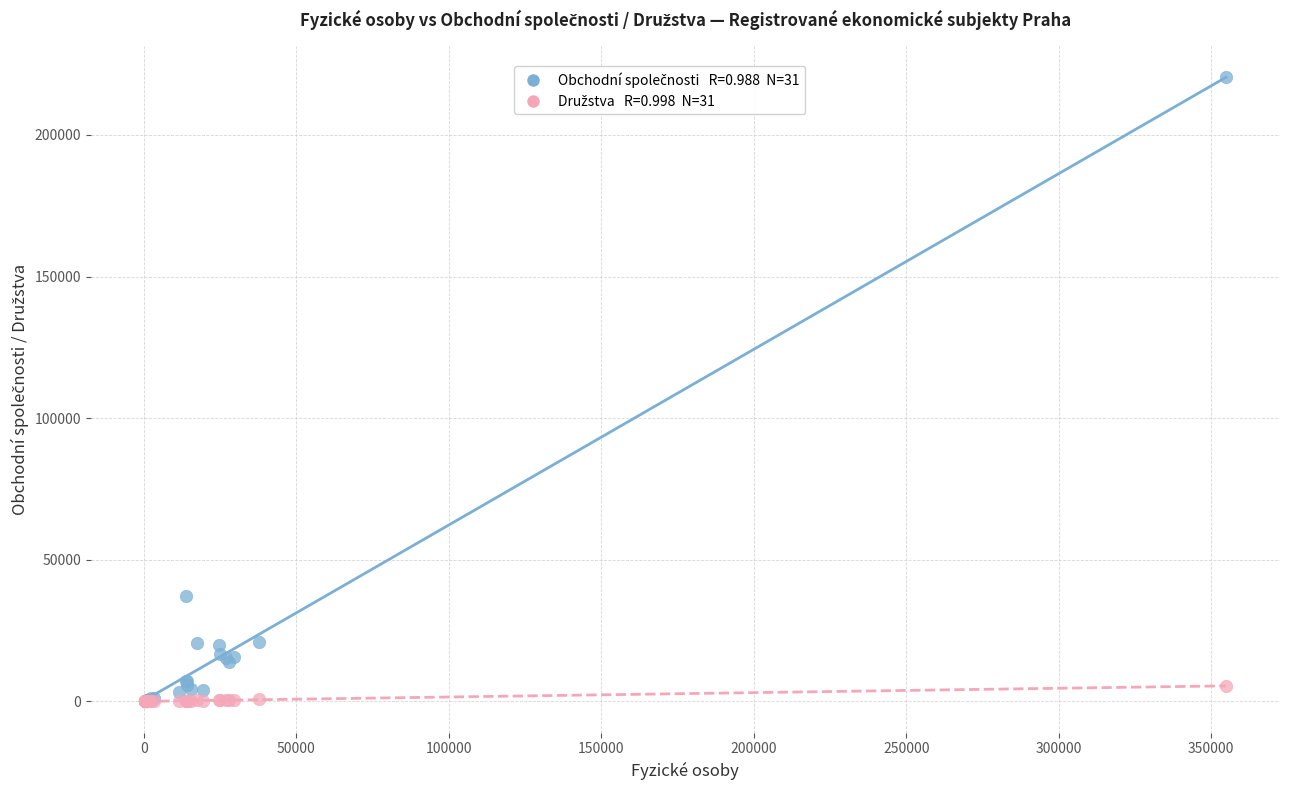

Across all series, what Y value is closest to 110231?

37212